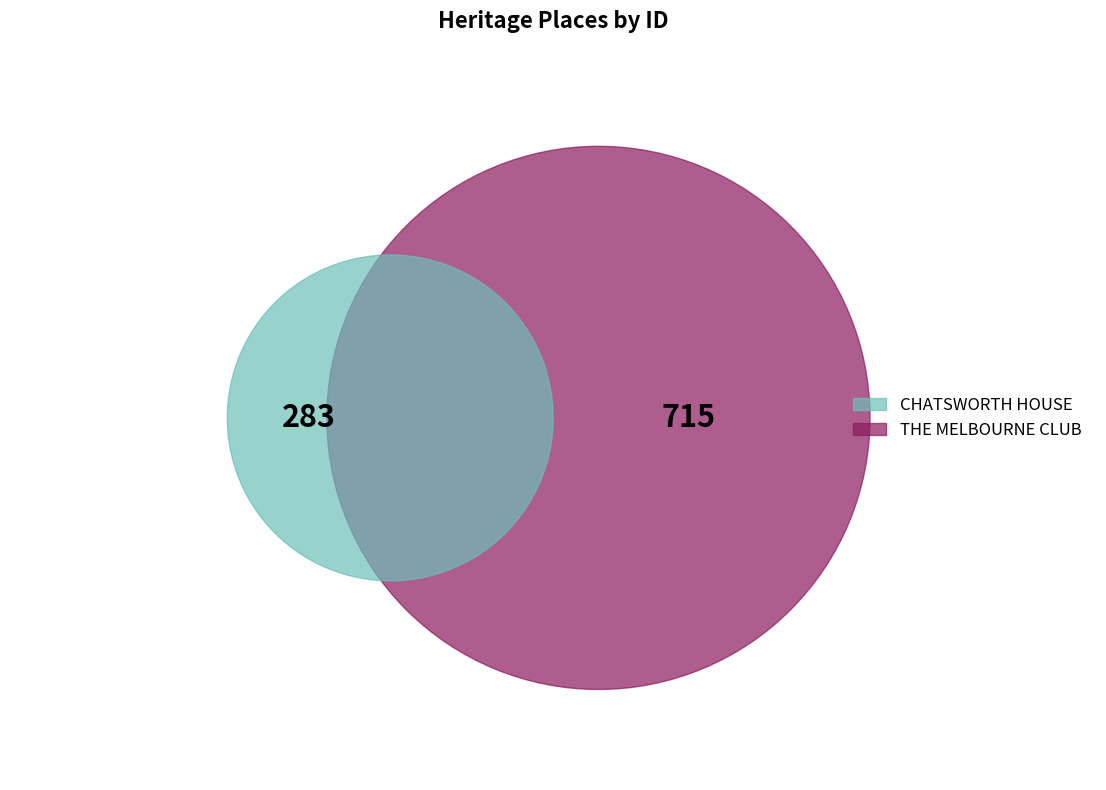

How many segments does this pie chart have?

2